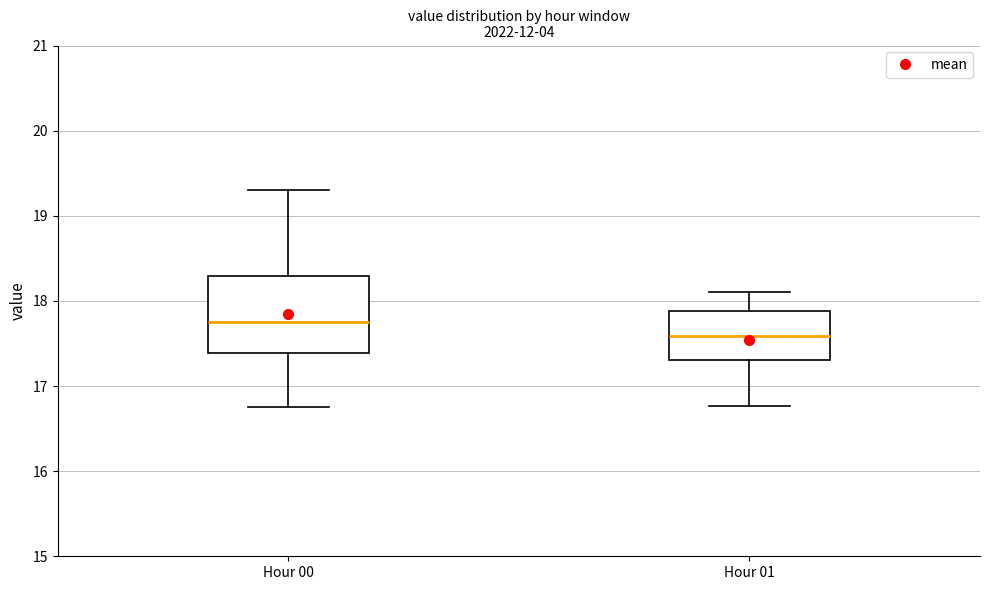

Reading left to right, read every box against the y-axis: the position of its median line, the range the box covers, and the ends of its whiskers. The values are not printed on the chart, so give them approximately, as read against the axis.

Hour 00: median 17.8, box 17.4 to 18.3, whiskers 16.8 to 19.3
Hour 01: median 17.6, box 17.3 to 17.9, whiskers 16.8 to 18.1